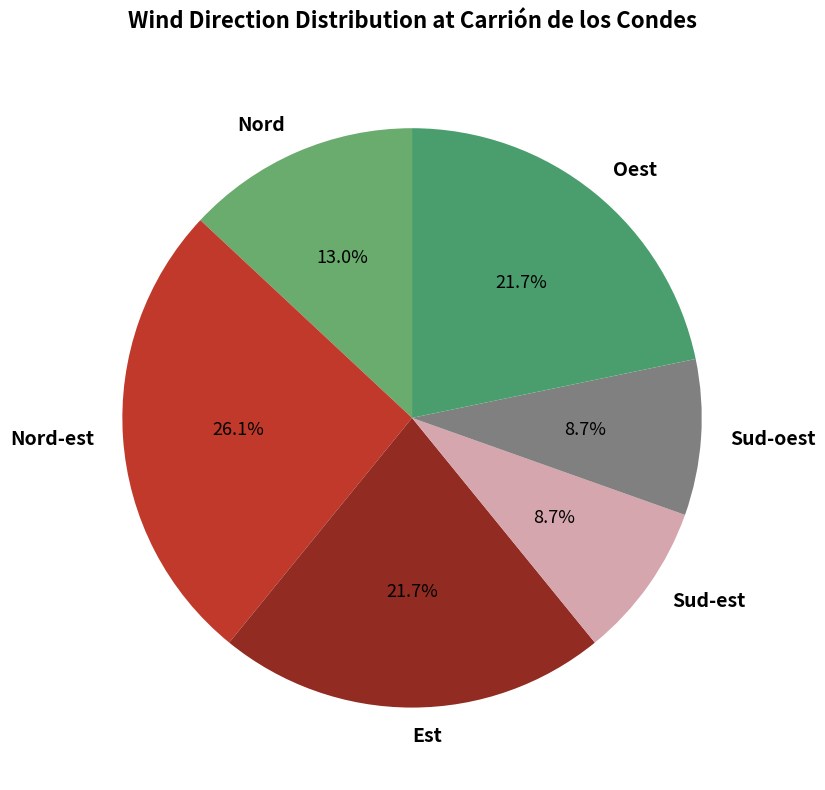

To the nearest percent, what portion does Nord-est represent?

26%